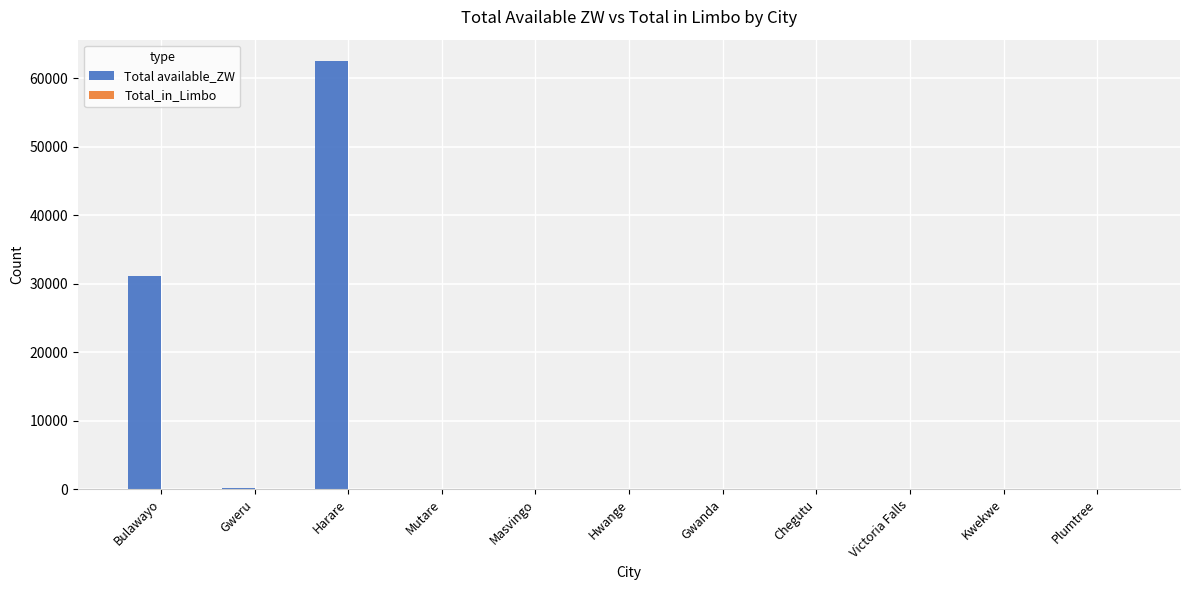

The chart shows a value of 30851.1 at Hwange. True or false?

False